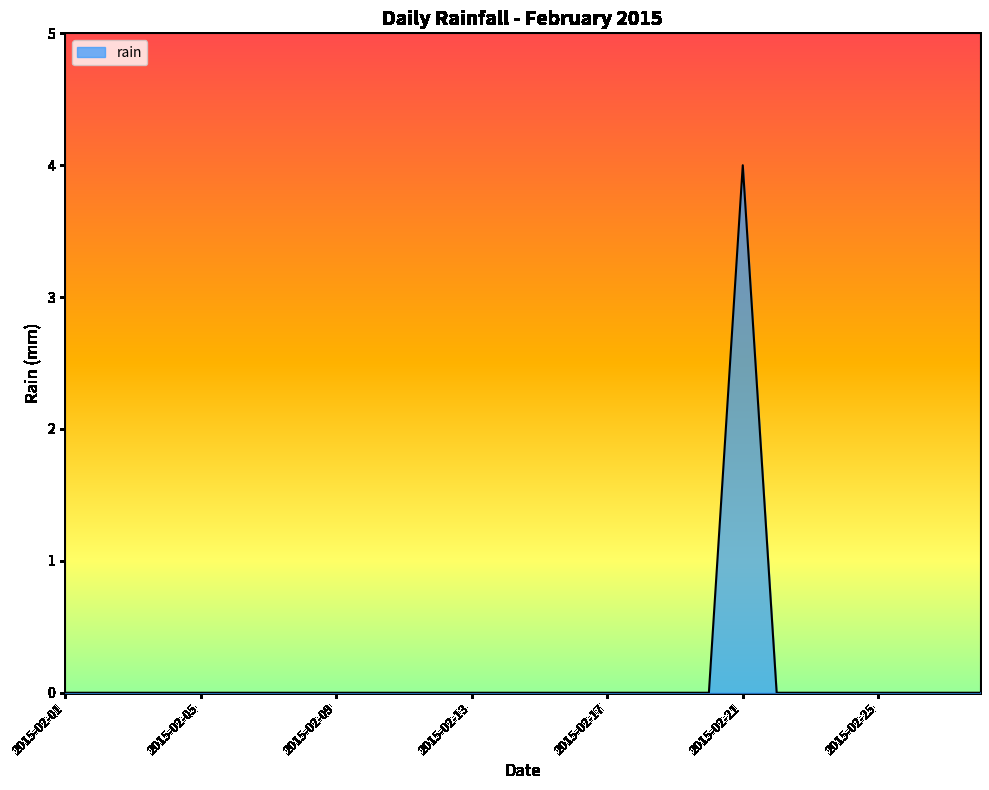

What is the maximum value shown in the chart?

4